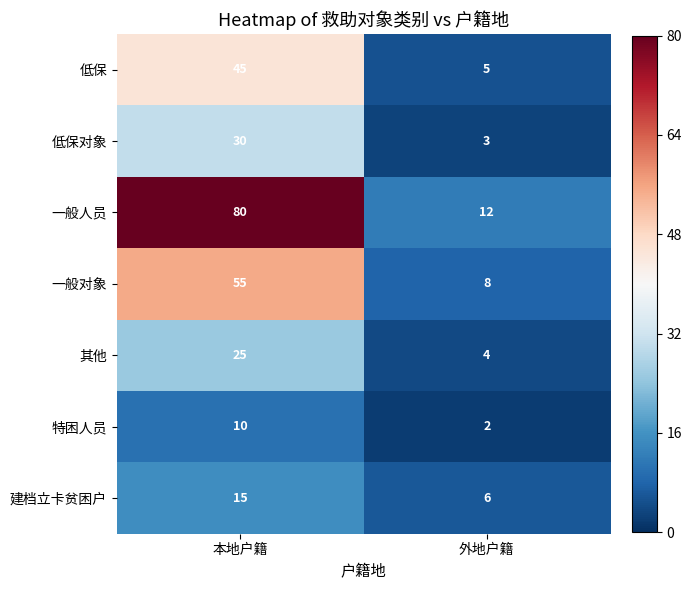

Rank the series at 外地户籍 from lowest to highest value.

特困人员, 低保对象, 其他, 低保, 建档立卡贫困户, 一般对象, 一般人员